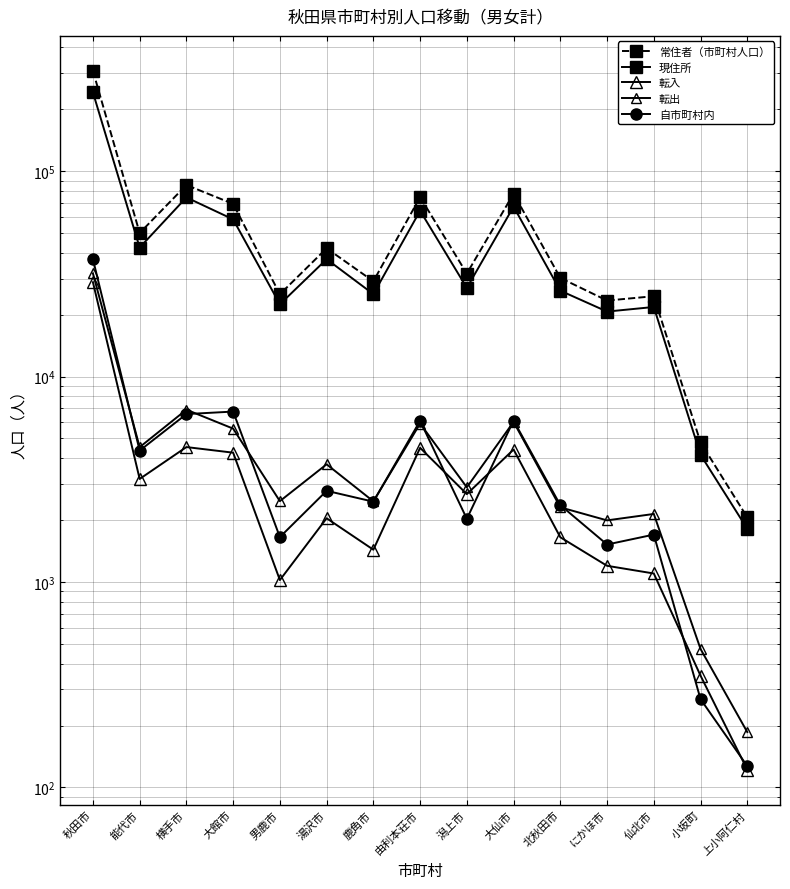

Reading left to right, extract all data points from this chart.

常住者（市町村人口）: 307672	49968	85555	69237	25154	42091	29088	74707	31720	77657	30198	23435	24610	4780	2063
現住所: 241632	42434	74451	58222	22478	37269	25192	64119	27011	67139	26180	20714	21809	4161	1814
転入: 28788	3174	4537	4261	1022	2043	1436	4499	2678	4413	1651	1199	1100	350	122
転出: 31787	4532	6898	5579	2475	3740	2469	5905	2890	6018	2309	1995	2144	472	186
自市町村内: 37252	4360	6567	6754	1654	2779	2460	6089	2031	6105	2367	1522	1701	269	127